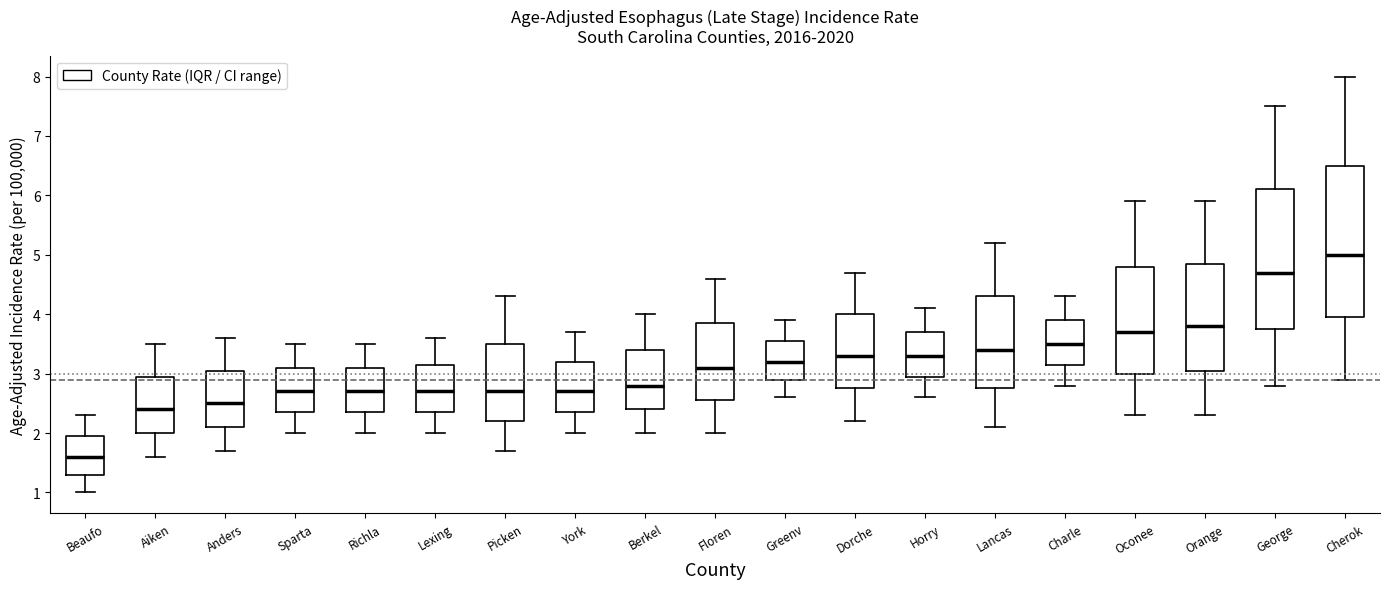

Which box is the tallest, from its lower edge to its upper edge?

Cherok